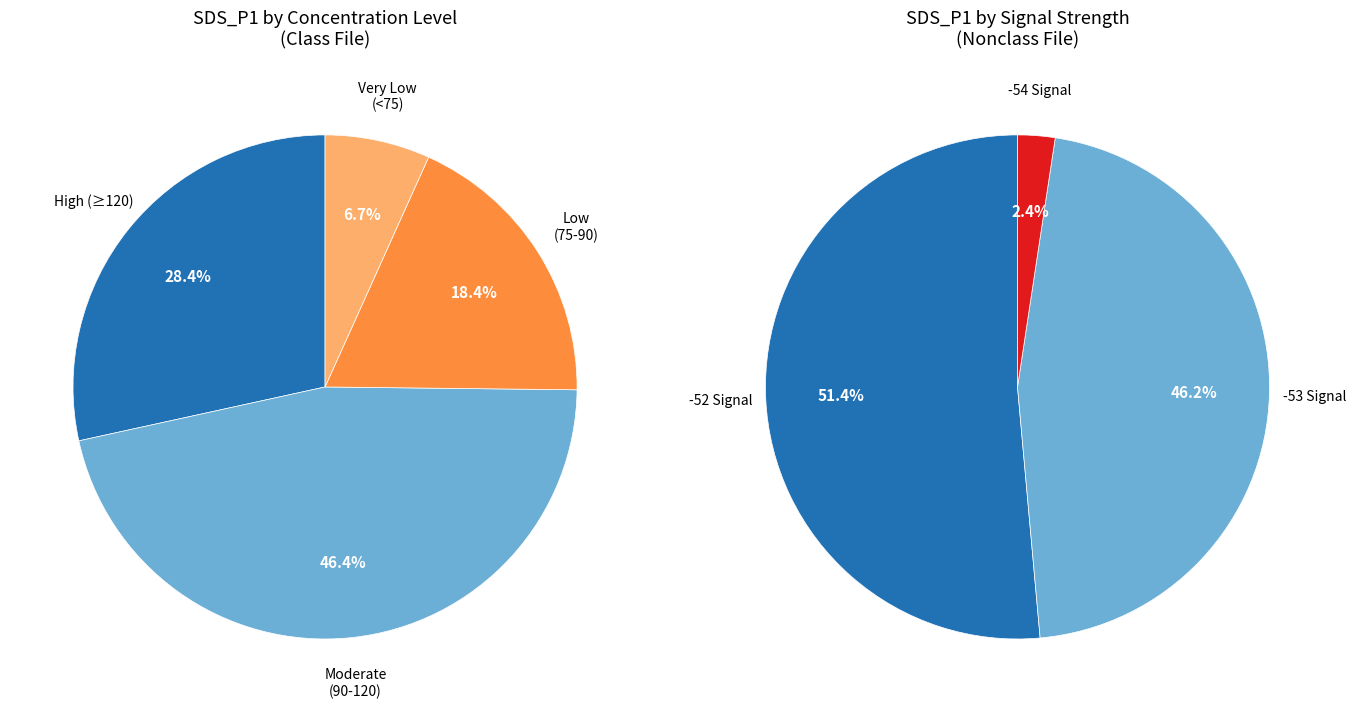

Does -53 represent more than half of the total?

No